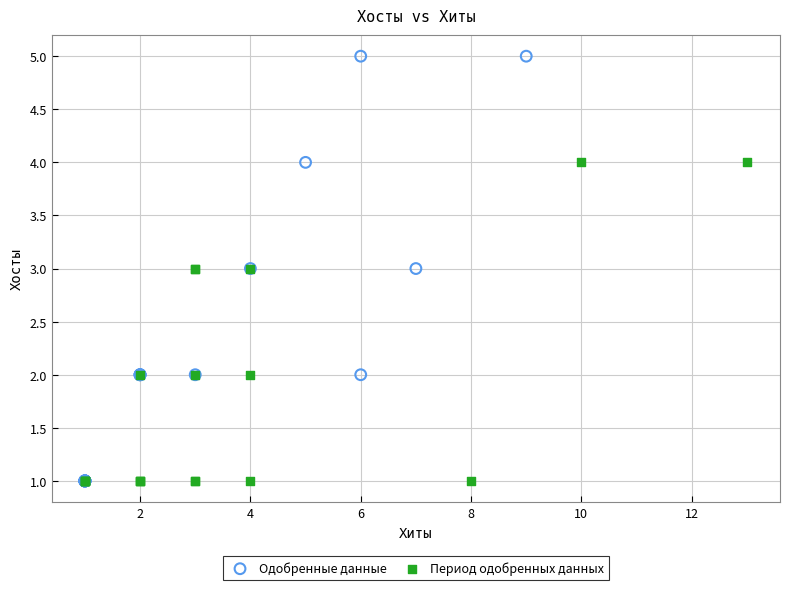

Which series reaches the maximum Y coordinate?

Одобренные данные